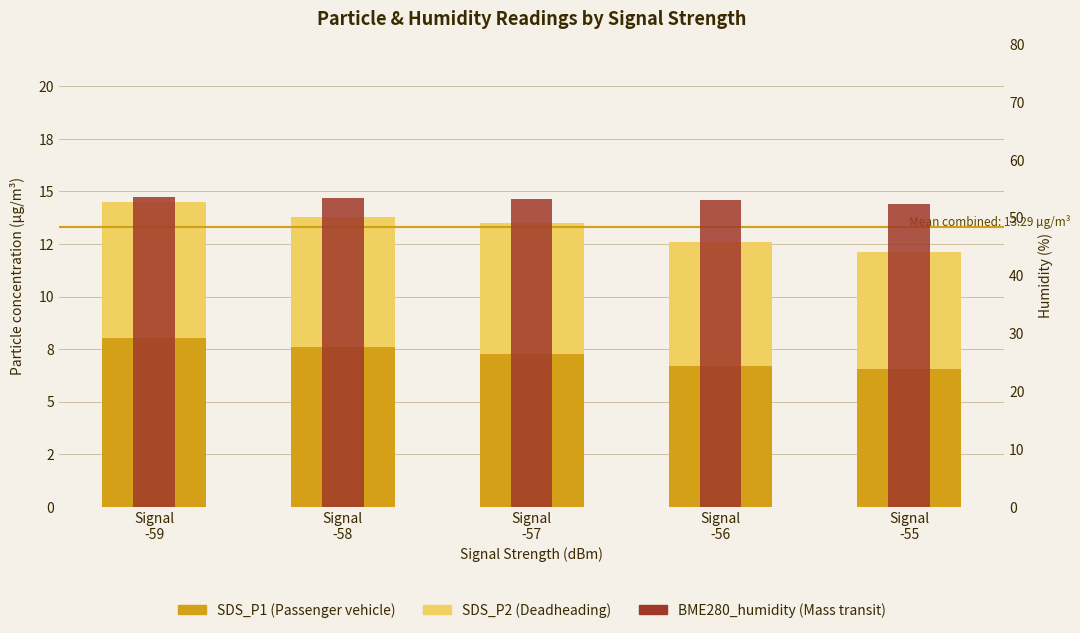

What is the label of the 3rd bar from the right?

Signal
-57